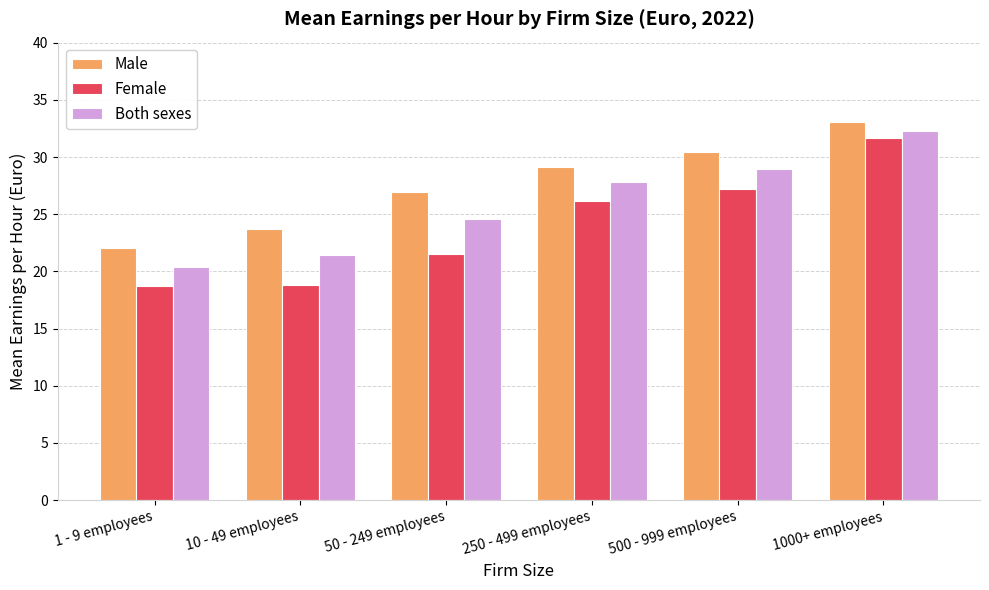

Rank the series by their maximum value, from lowest to highest.

Female, Both sexes, Male